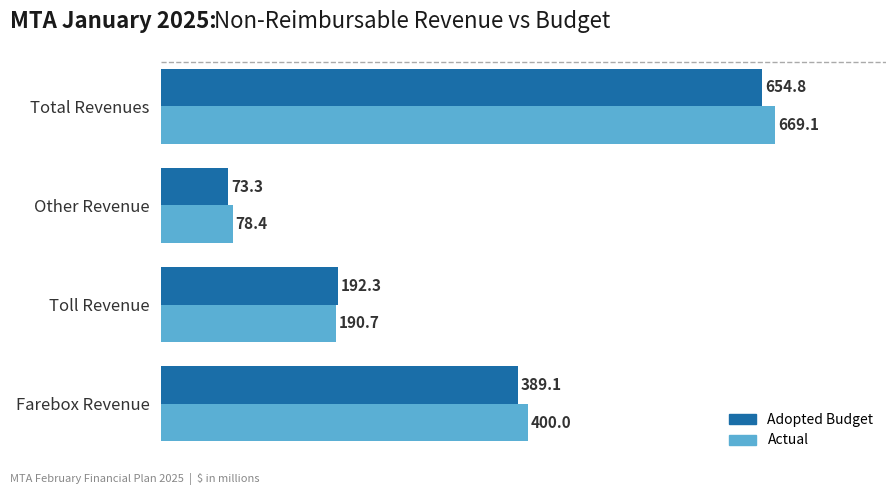

Which series has the largest total across all categories?

Actual